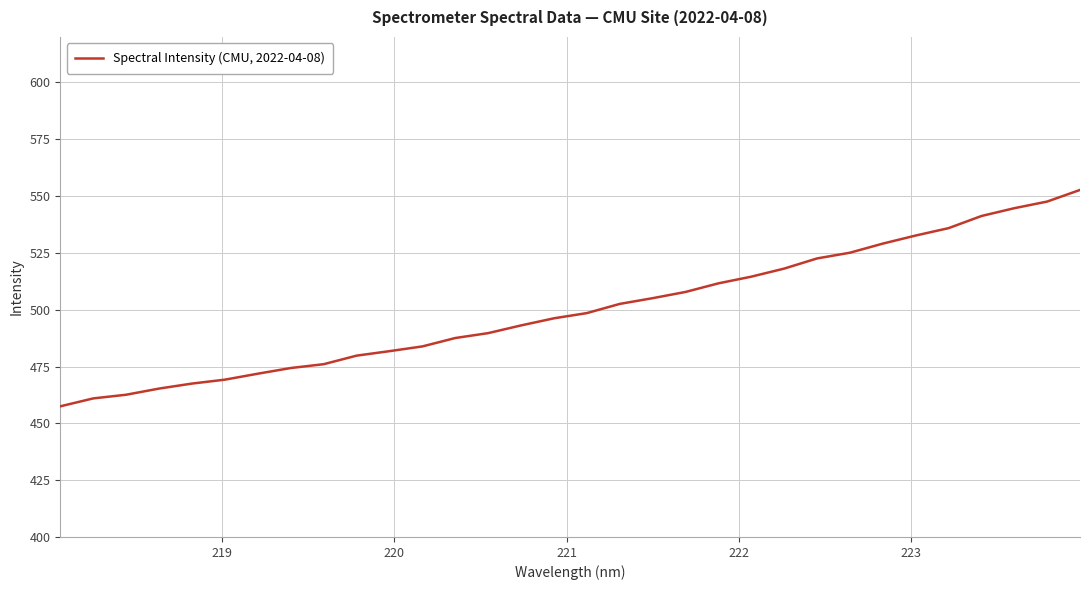

What is the smallest value displayed?

457.5